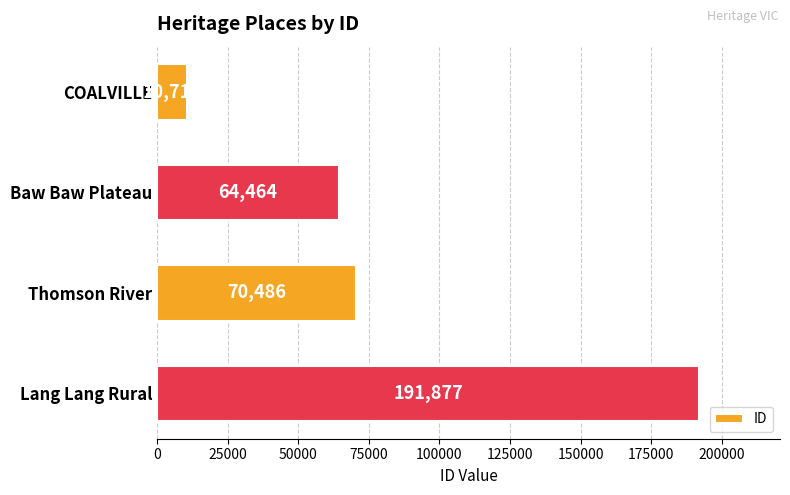

What is the difference between the values at Lang Lang Rural and Baw Baw Plateau?

127413